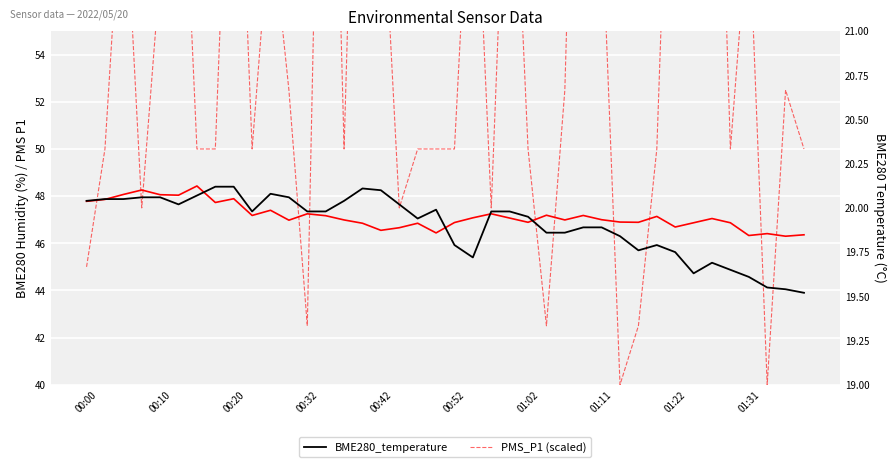

True or false: BME280_humidity and PMS_P1 (scaled) intersect in this chart.

True